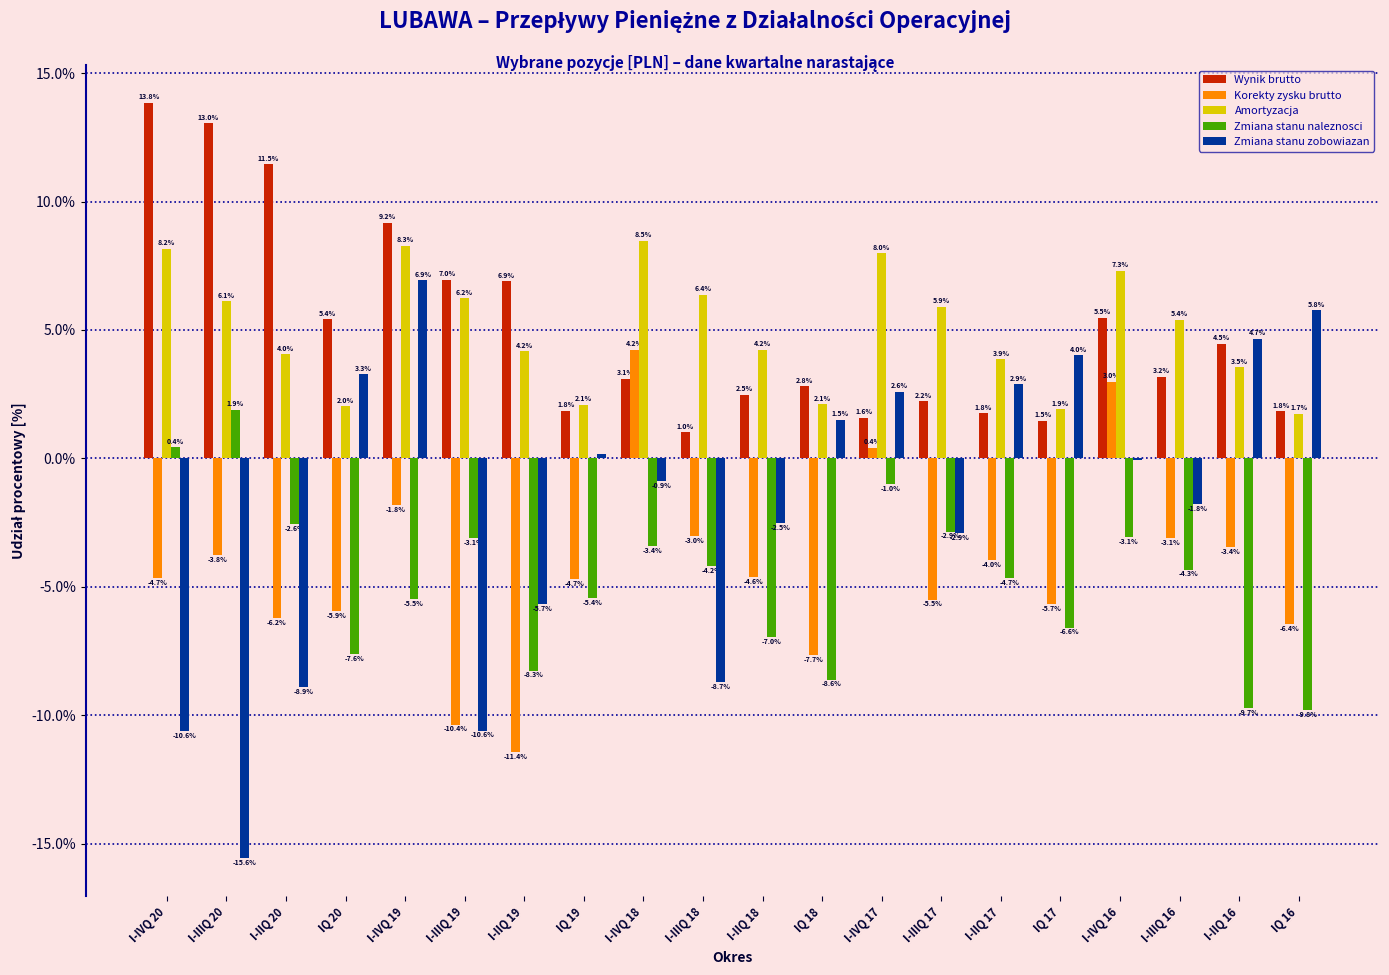

At which category does the chart reach its peak across all series?

I-IVQ 20